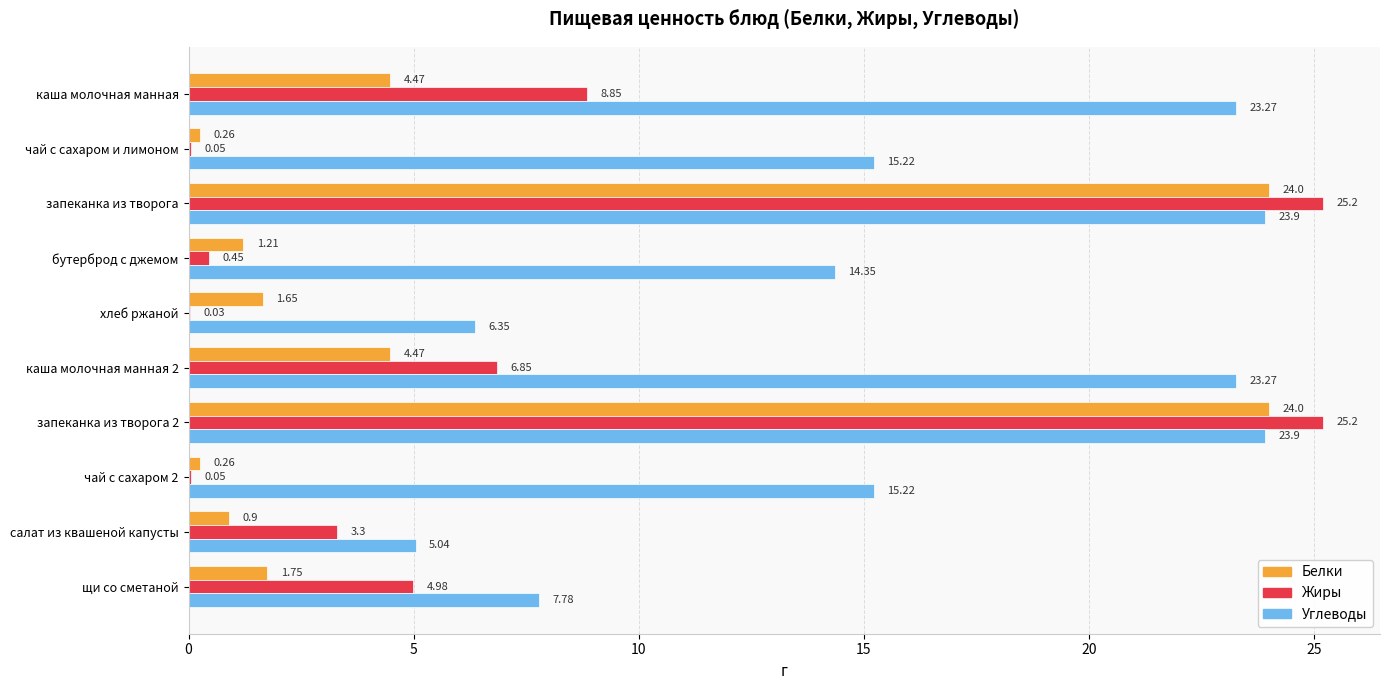

What is the total value across all series at щи со сметаной?

14.5